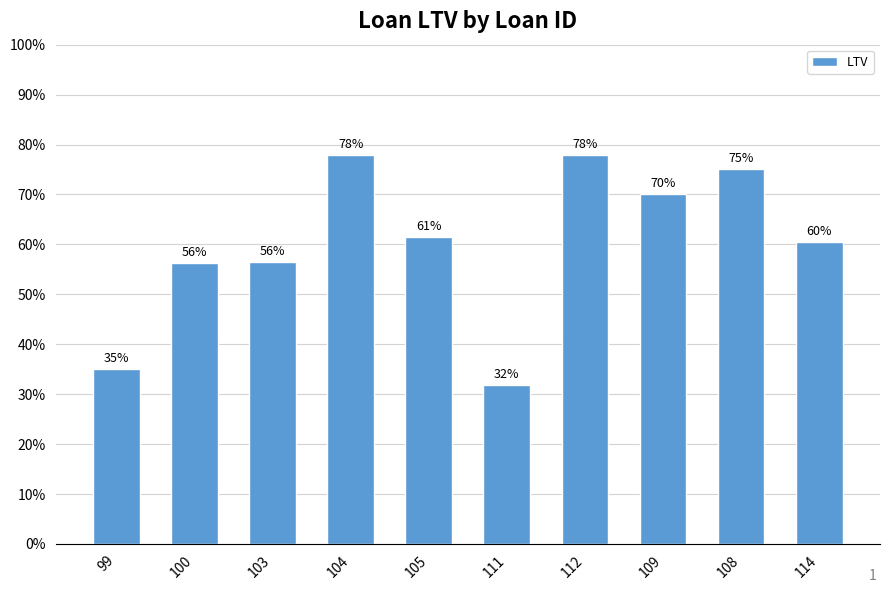

Are the bars horizontal?

No